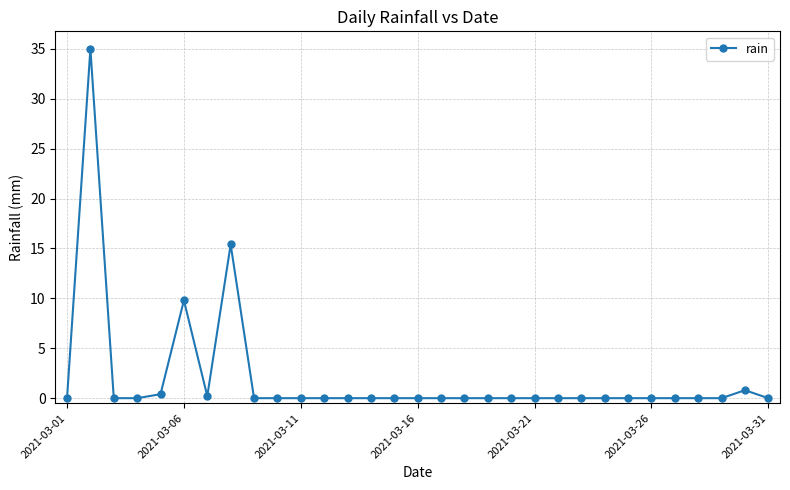

What is the sum of all values?

61.6